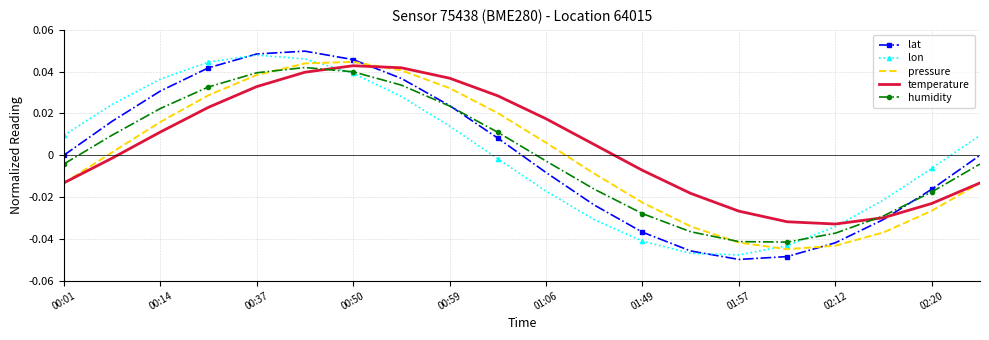

In pressure, how many points are lower than both neighbors (excluding endpoints)?

1